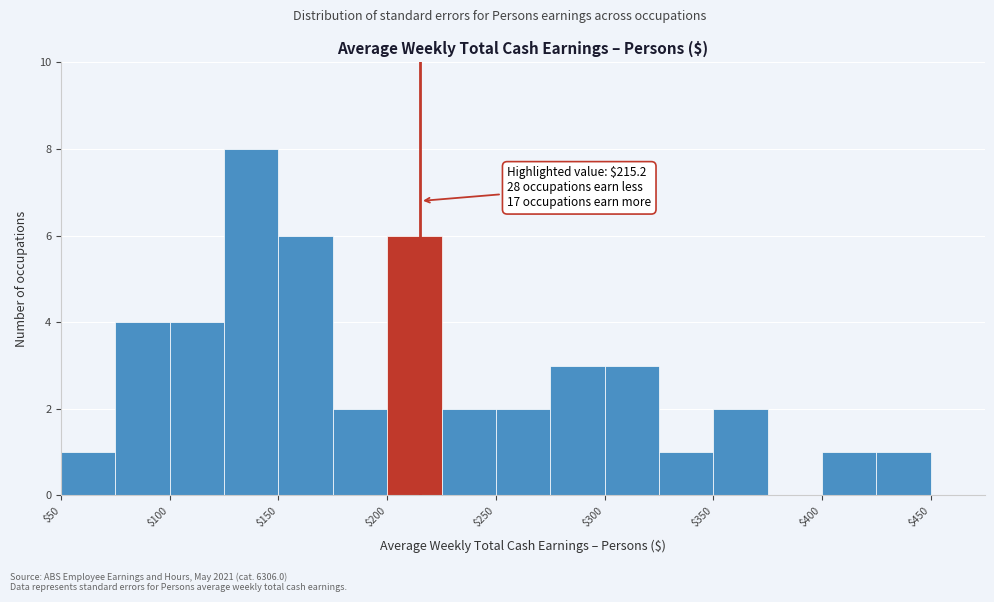

Which range on the x-axis has the tallest bar?

125 to 150